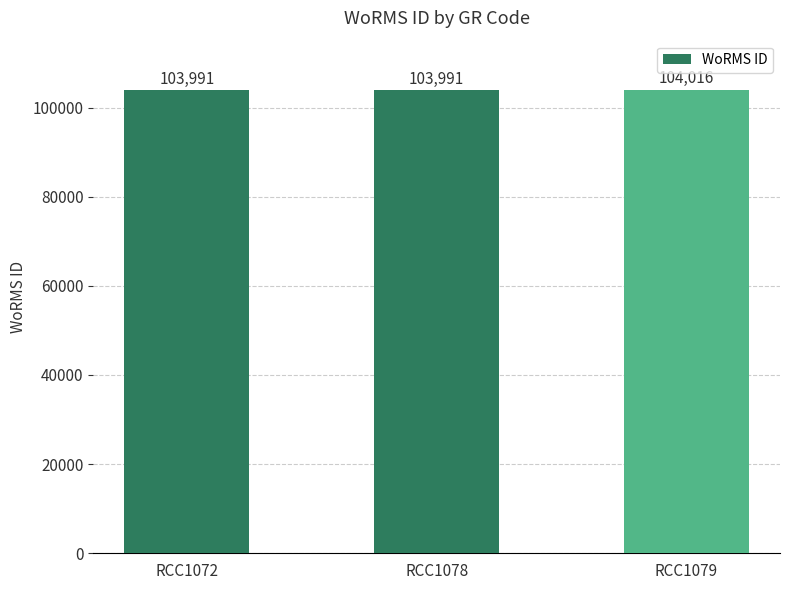

Count the number of categories in the chart.

3